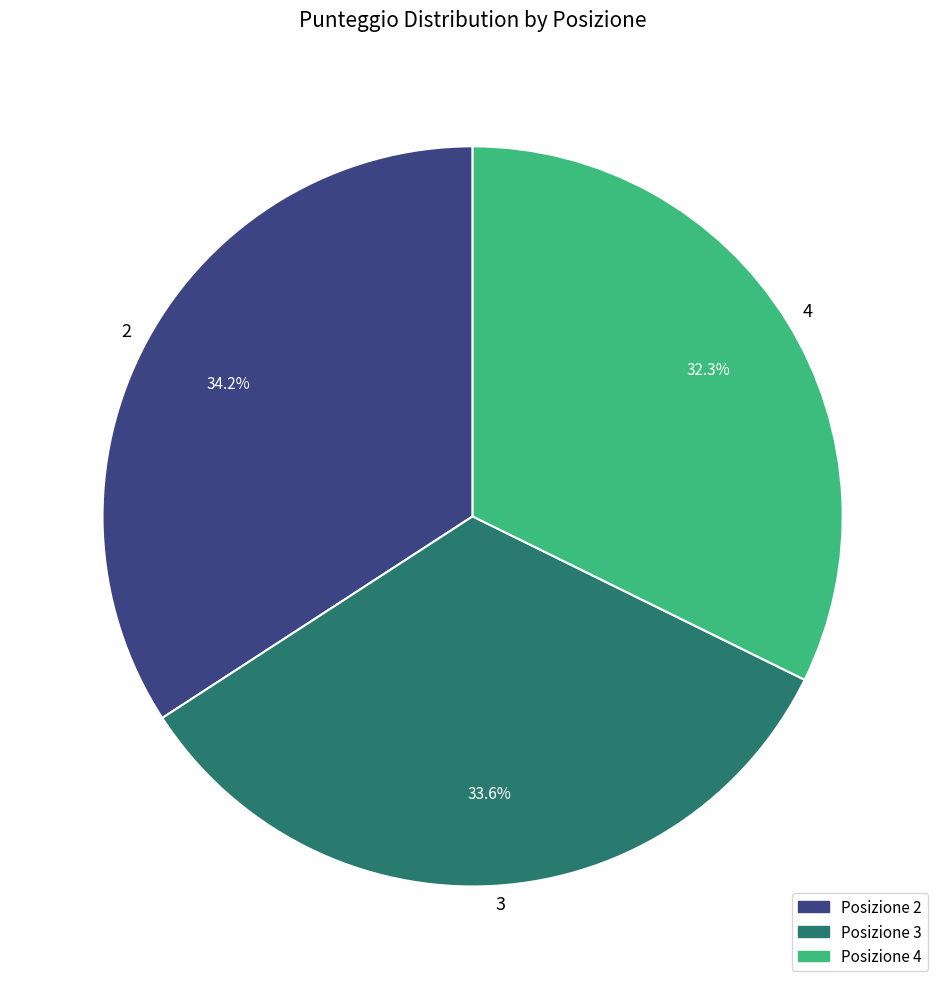

The 4 slice represents 21% of the pie. True or false?

False